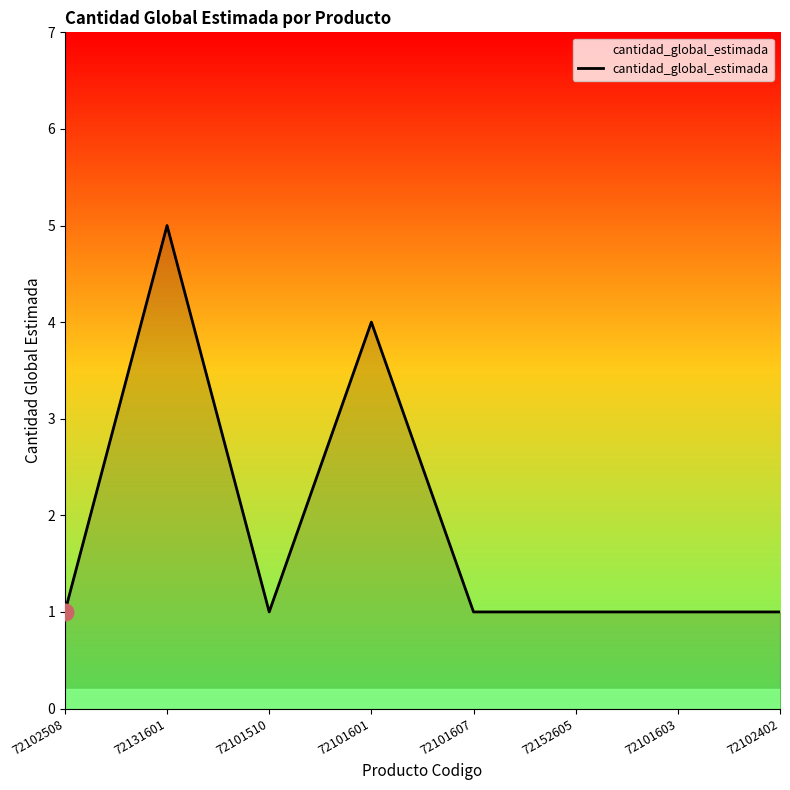

What position from the left is 72131601?

2